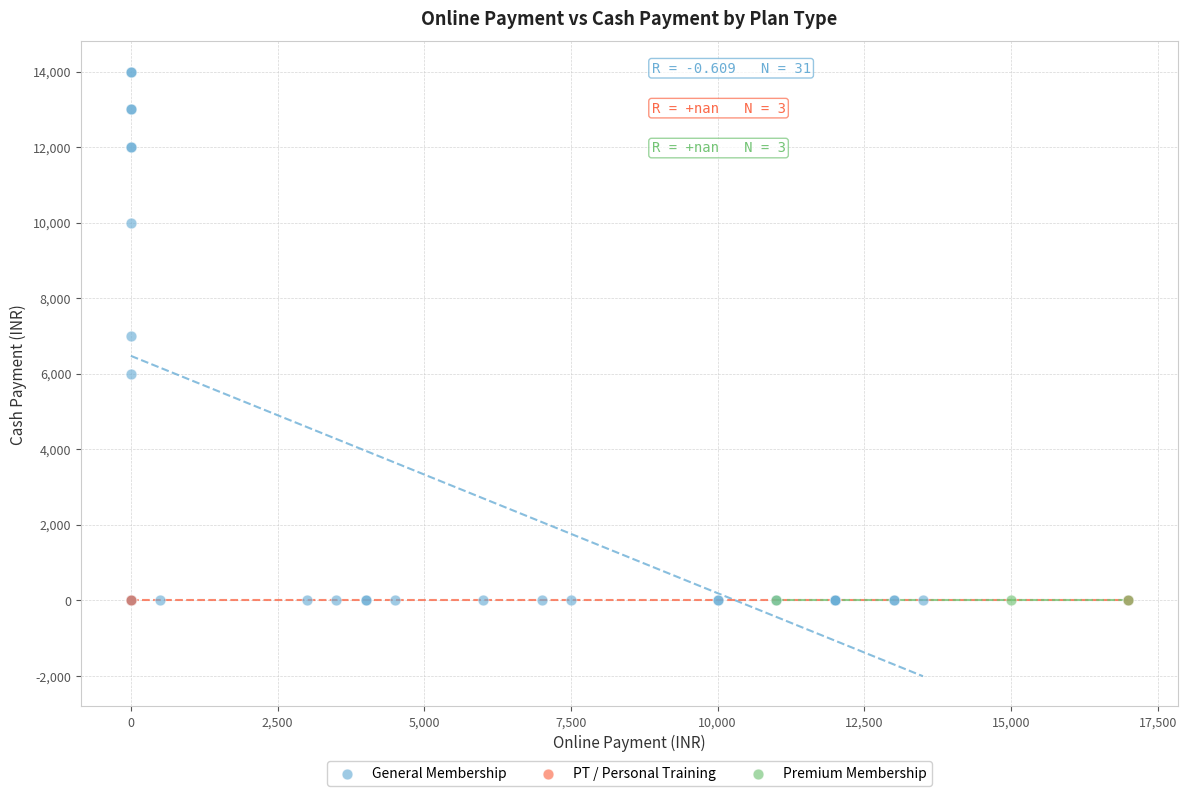

Which series contains the highest Y value?

General Membership